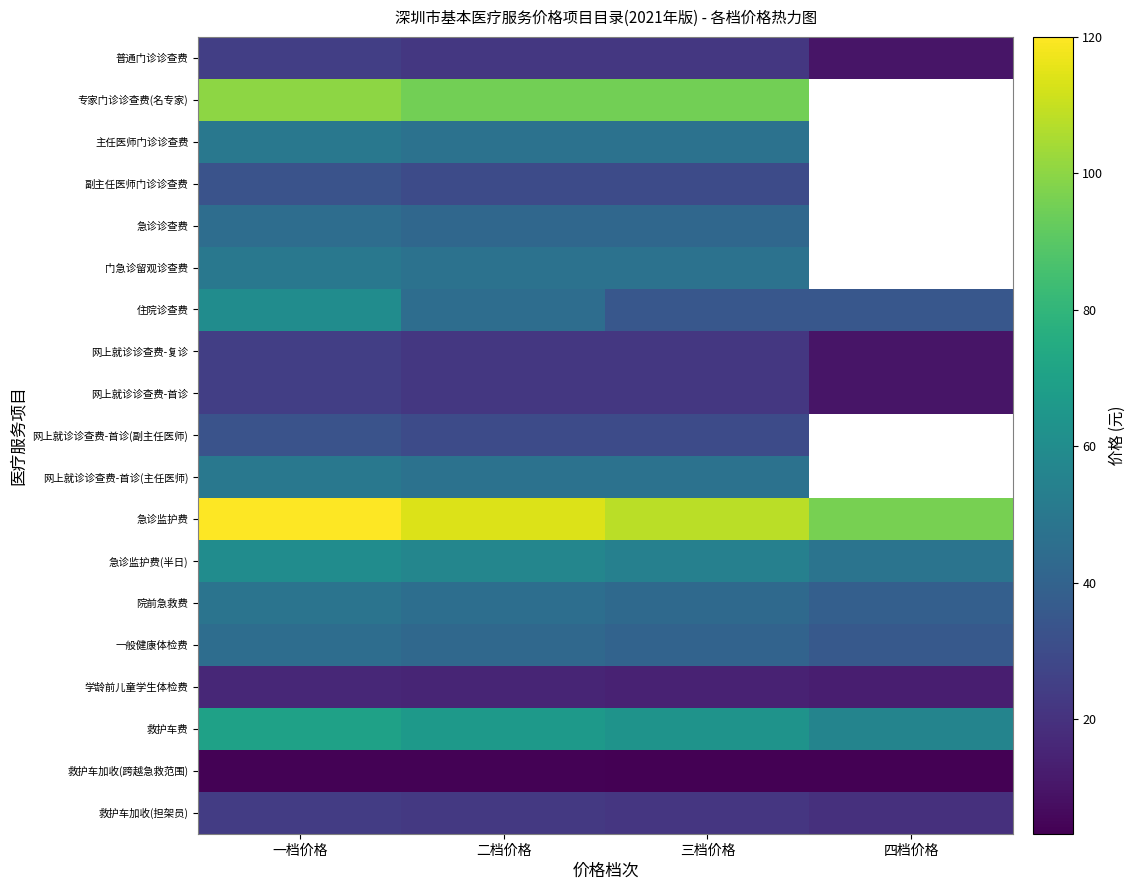

How many data points in 急诊监护费 are above 114?

1